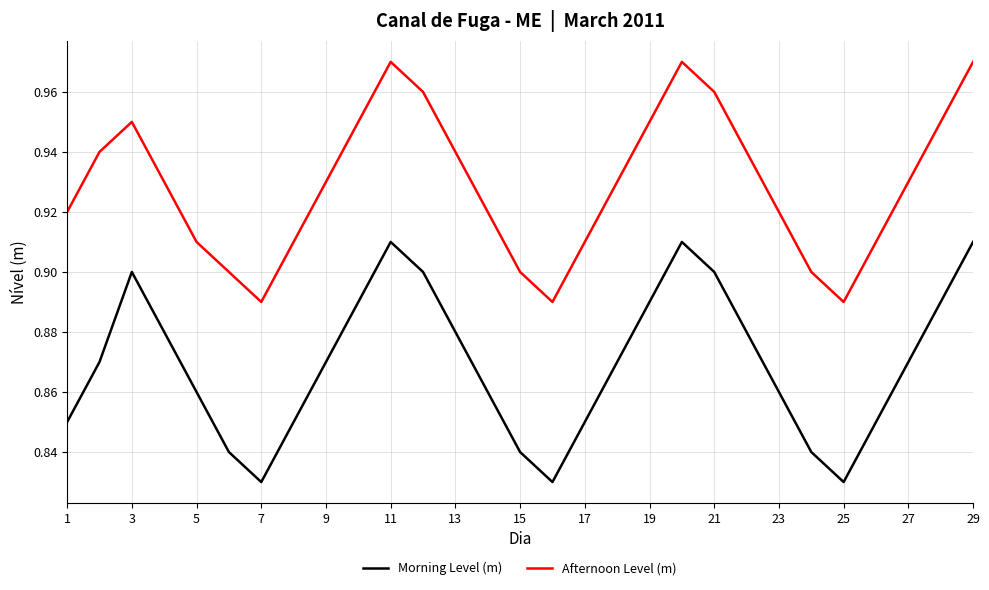

True or false: Afternoon Level (m) and Morning Level (m) cross at least once.

False